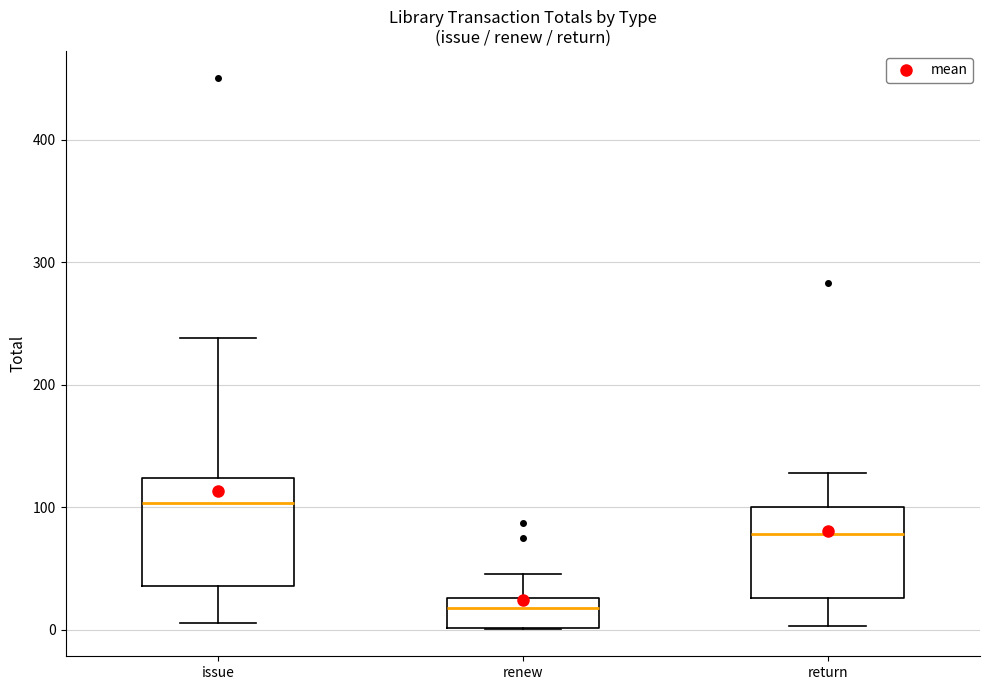

Which box is the tallest, from its lower edge to its upper edge?

issue